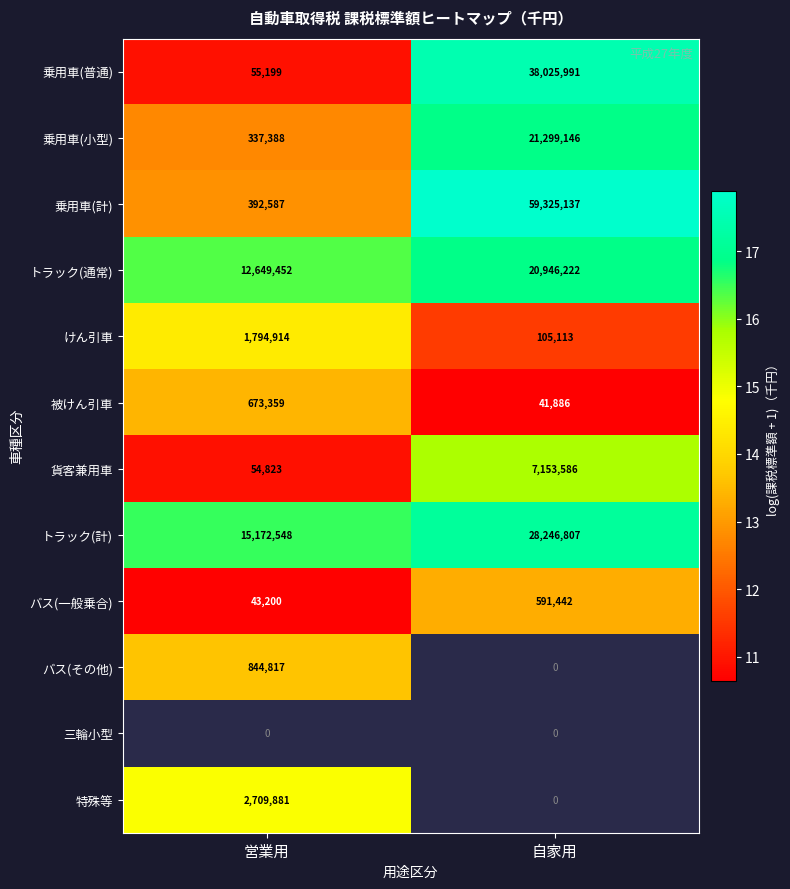

Rank the series by their maximum value, from lowest to highest.

三輪小型, バス(一般乗合), 被けん引車, バス(その他), けん引車, 特殊等, 貨客兼用車, トラック(通常), 乗用車(小型), トラック(計), 乗用車(普通), 乗用車(計)